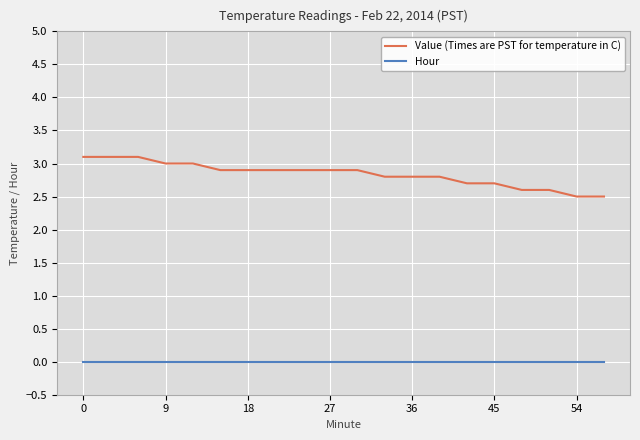

True or false: Value (Times are PST for temperature in C) and Hour cross at least once.

False